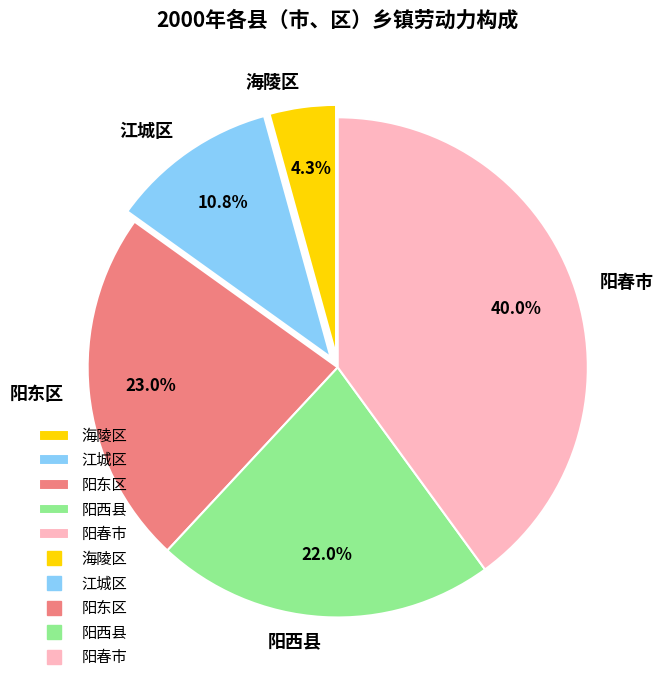

What is the smallest slice in the pie chart?

海陵区